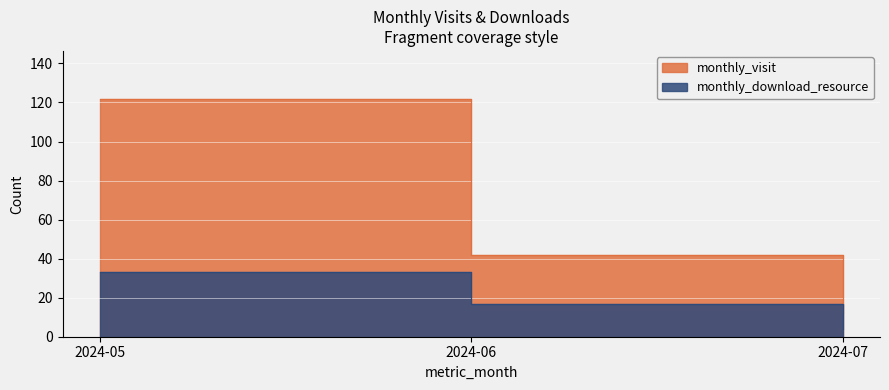

What is the difference between the maximum and second lowest values in the monthly_download_resource series?

16